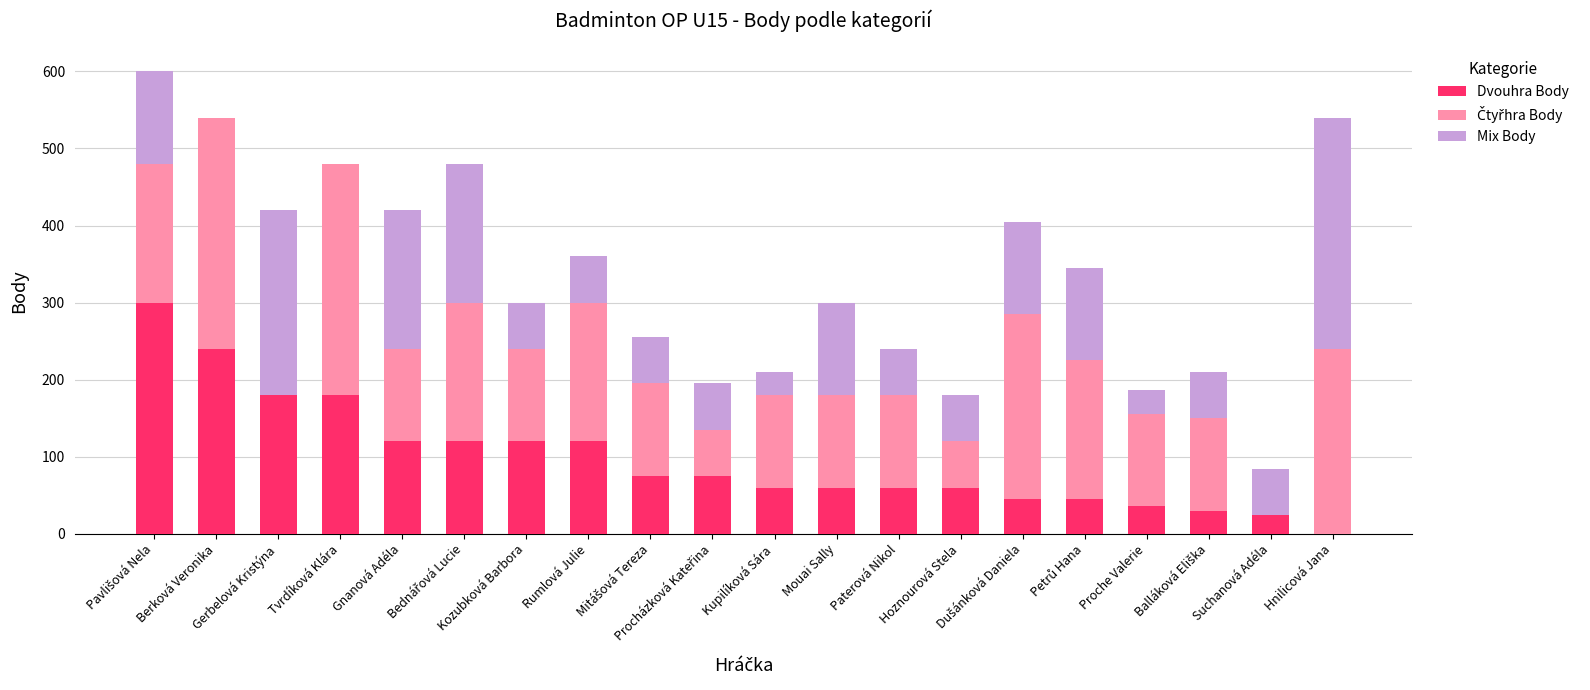

What is the highest value of the Dvouhra Body series?

300